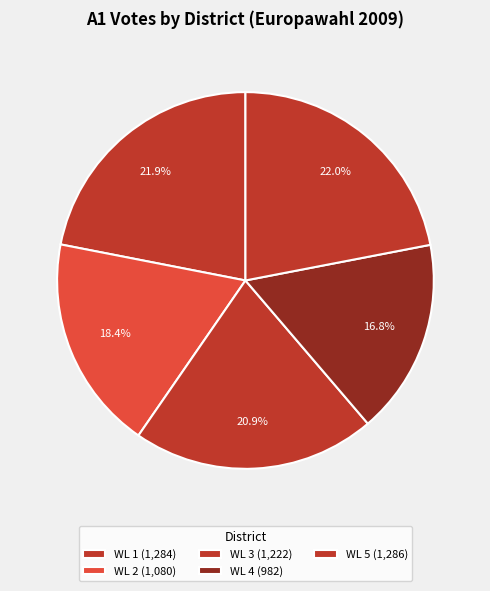

Count the number of slices in the pie.

5